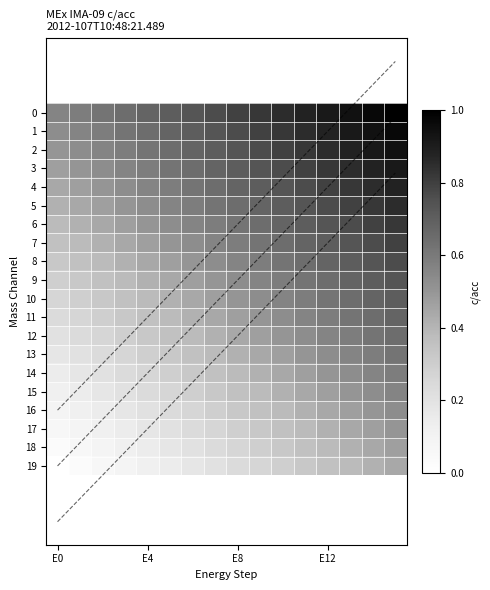

What is the minimum value for 14?

0.1